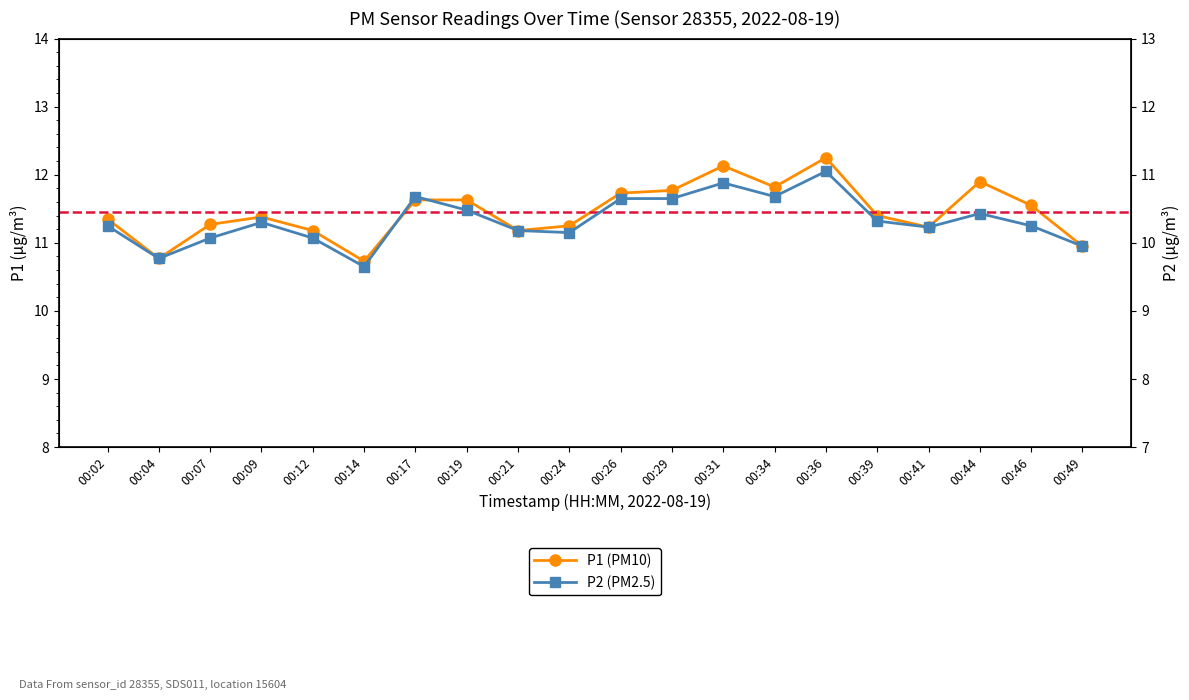

How many data points in P1 (PM10) are less than 11?

3